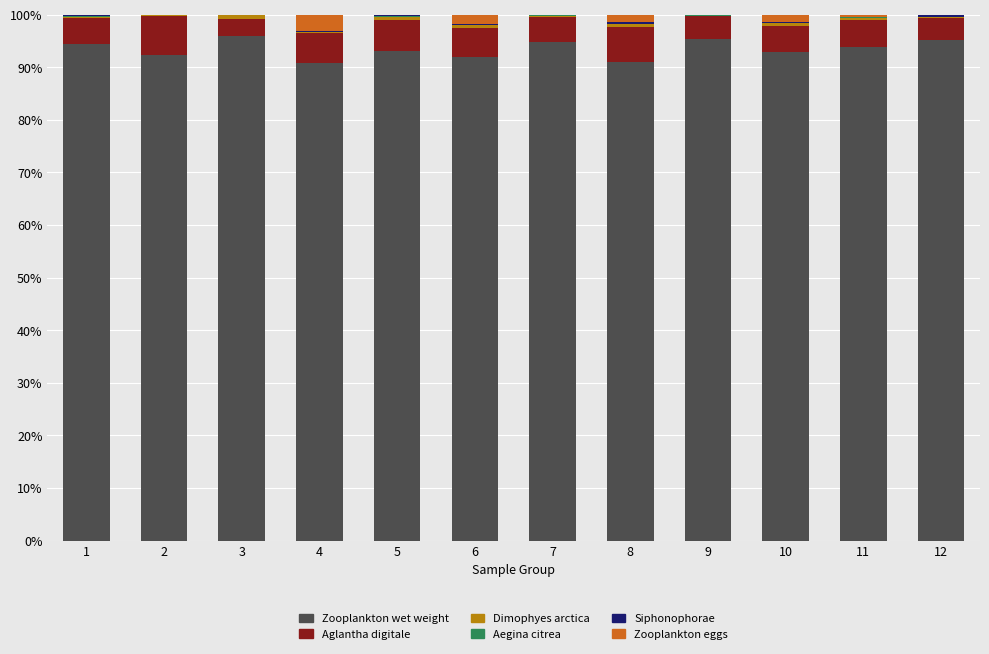

True or false: Zooplankton wet weight has a value of 95.9 at 3.

True